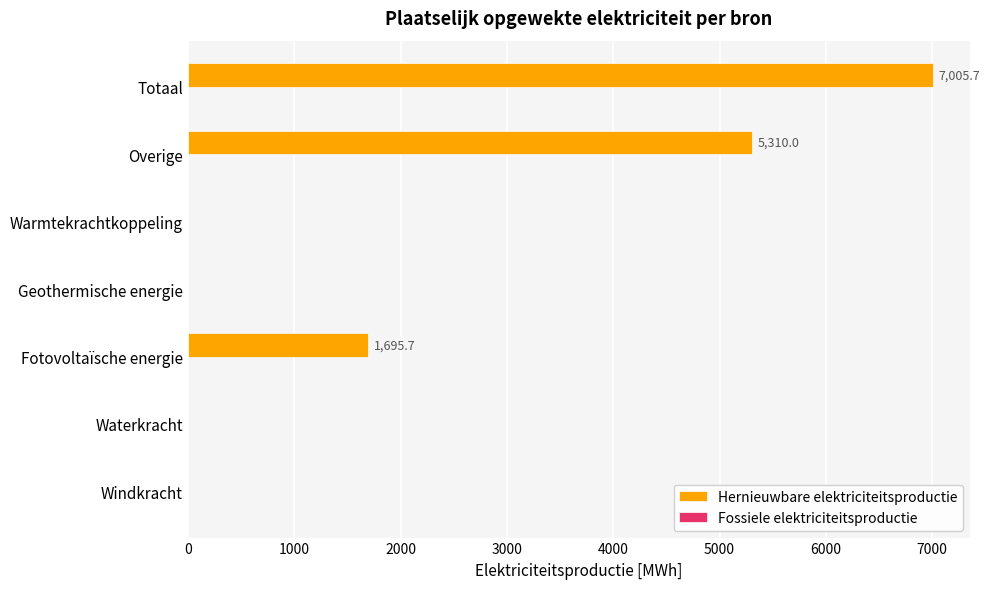

What is the sum of all values?

14011.5